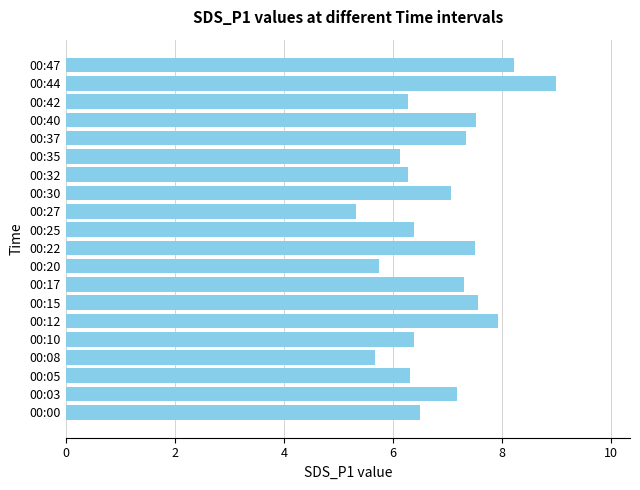

Which category has the highest value across all series?

00:44